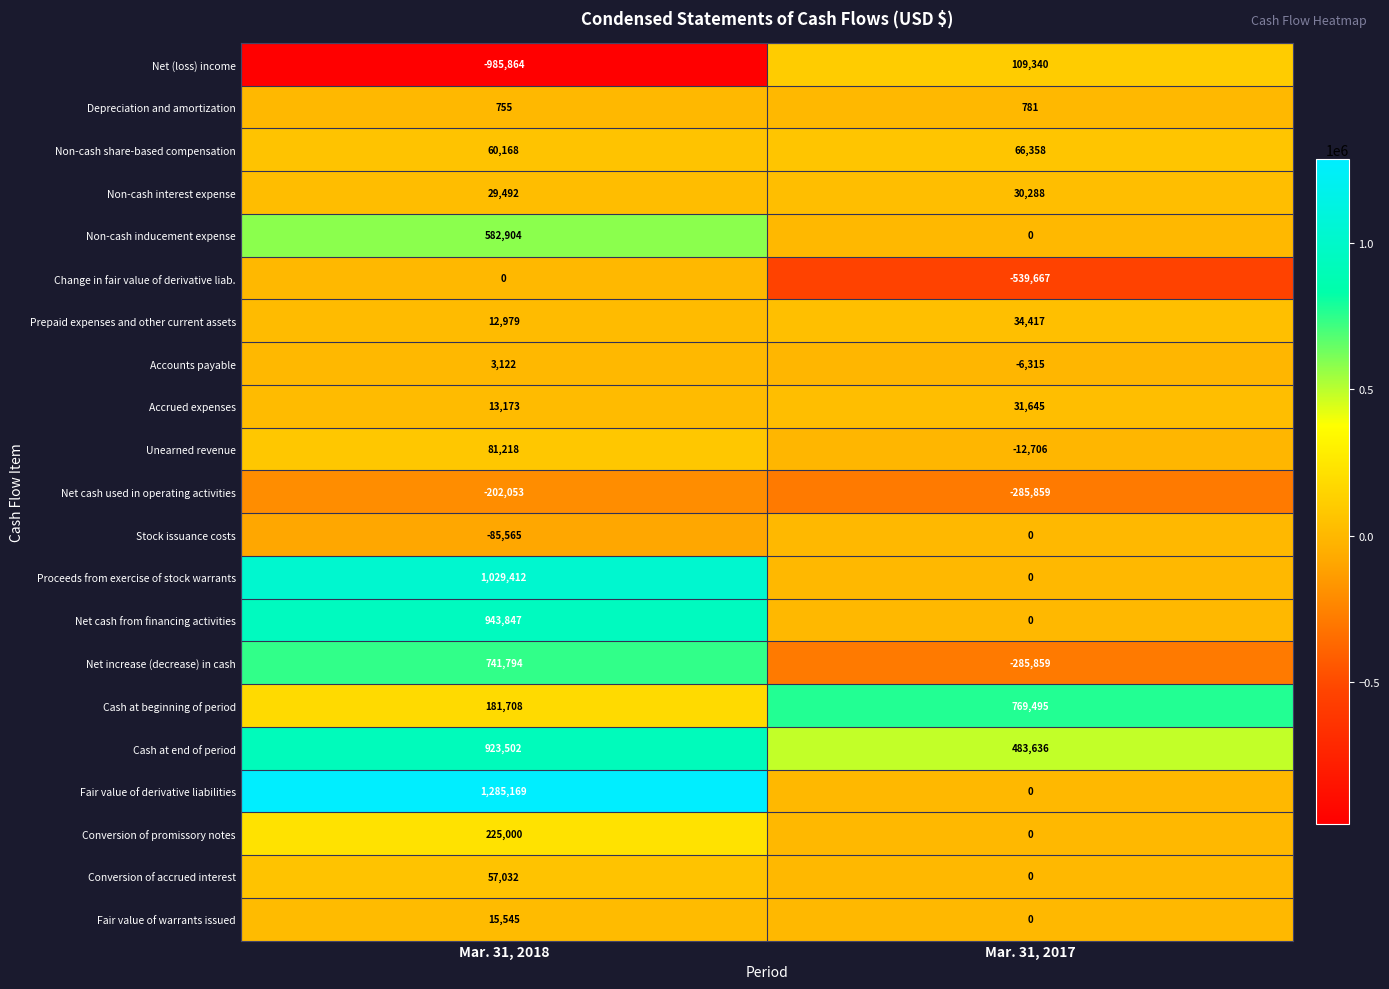

Rank the series at Mar. 31, 2018 from highest to lowest value.

Fair value of derivative liabilities, Proceeds from exercise of stock warrants, Net cash from financing activities, Cash at end of period, Net increase (decrease) in cash, Non-cash inducement expense, Conversion of promissory notes, Cash at beginning of period, Unearned revenue, Non-cash share-based compensation, Conversion of accrued interest, Non-cash interest expense, Fair value of warrants issued, Accrued expenses, Prepaid expenses and other current assets, Accounts payable, Depreciation and amortization, Change in fair value of derivative liab., Stock issuance costs, Net cash used in operating activities, Net (loss) income